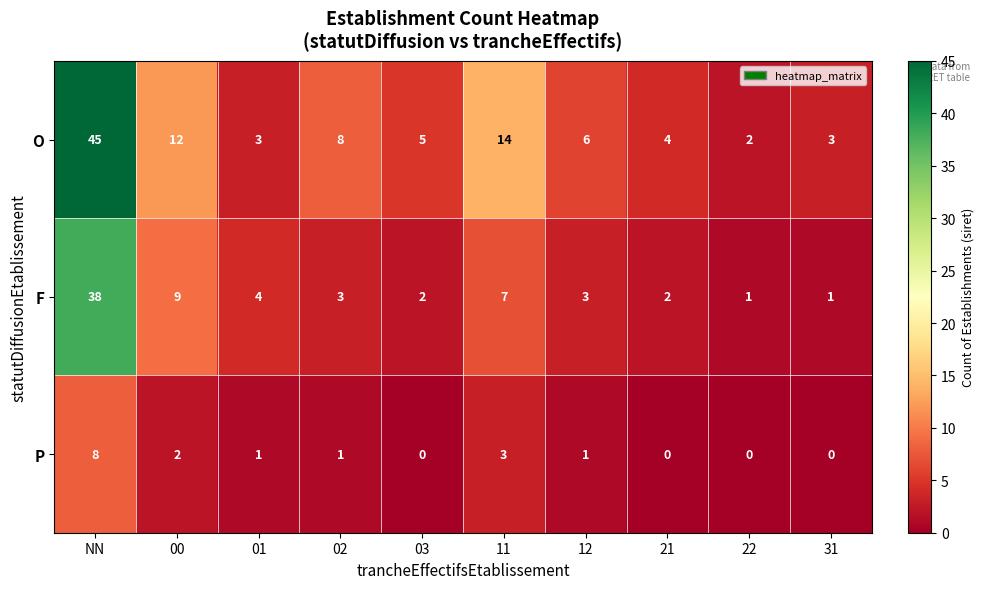

Which category has the highest value across all series?

NN